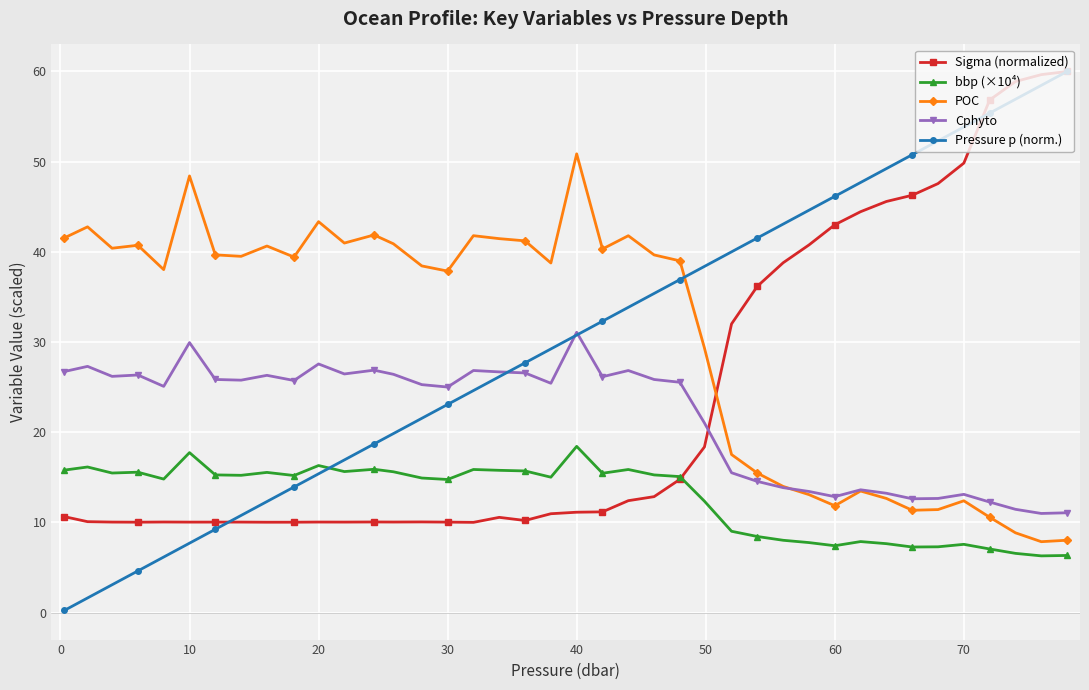

True or false: Sigma (normalized) has more than 0 points higher than both neighbors.

True